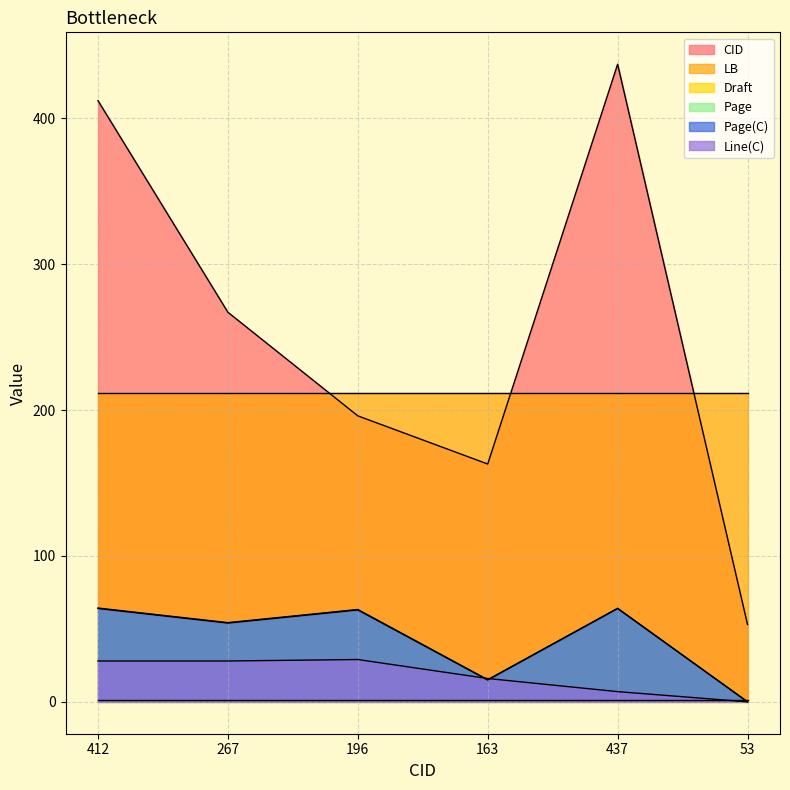

What is the label of the 3rd point from the right?

163